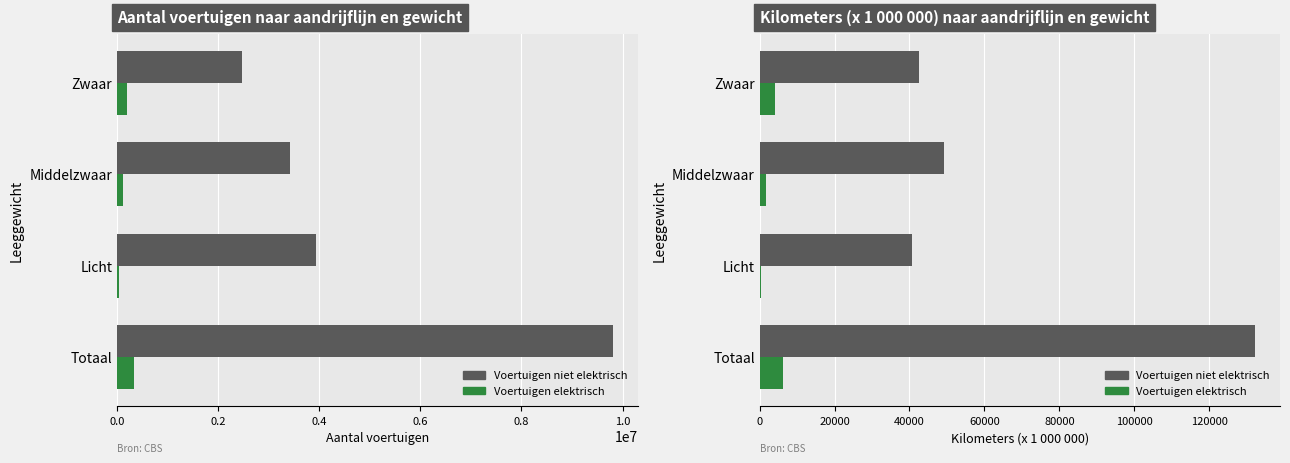

What is the average value of the Voertuigen elektrisch series?

3123.6